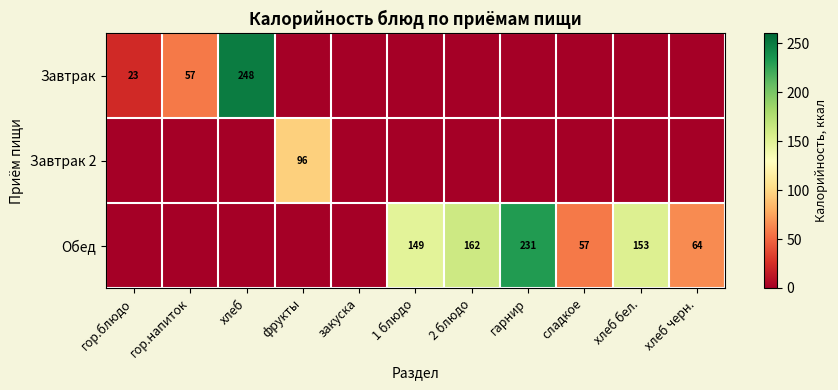

List the series in order of their peak value, lowest first.

Завтрак 2, Обед, Завтрак